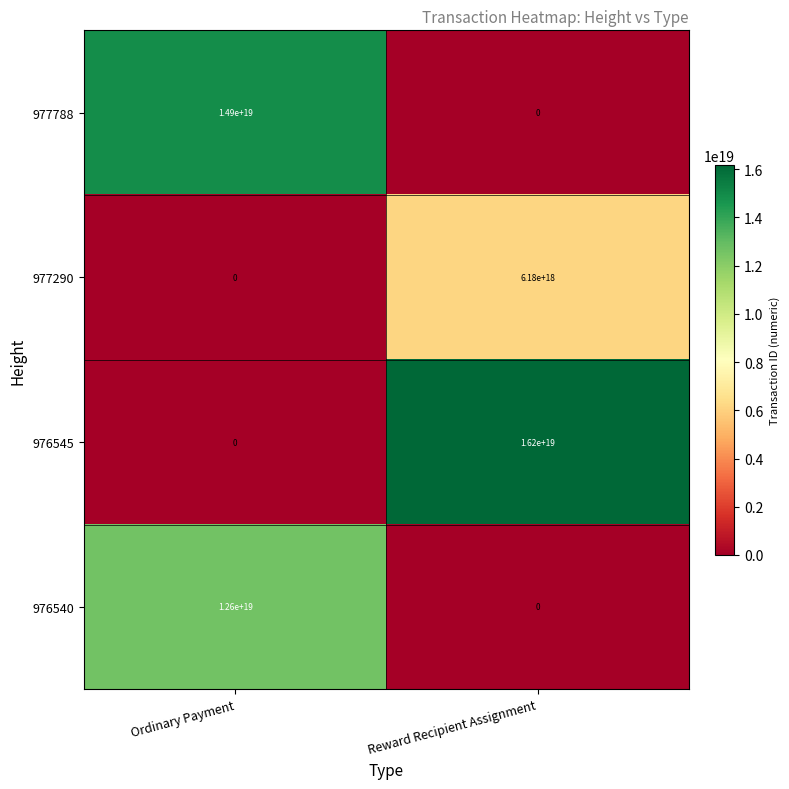

At which category is the sum across all series the highest?

Ordinary Payment